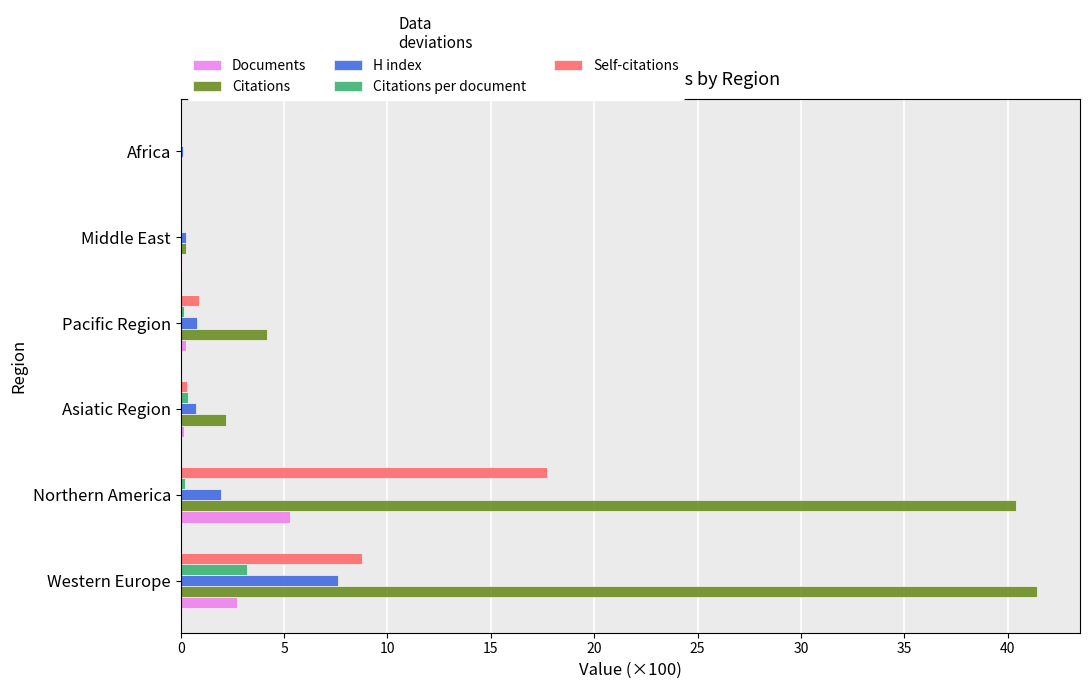

Between Western Europe and Asiatic Region, which series saw the biggest shift?

Citations